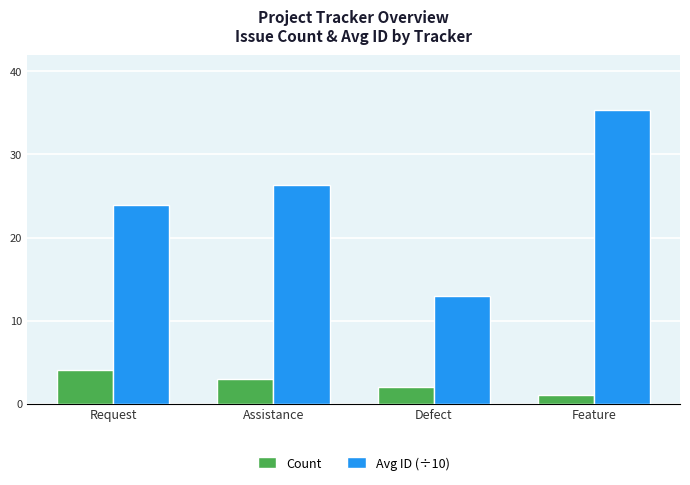

Read the Count value at Feature.

1.0